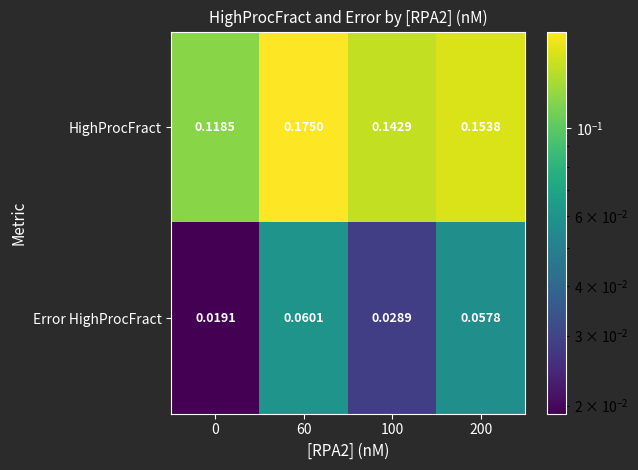

Between 60 and 100, which series saw the biggest shift?

HighProcFract